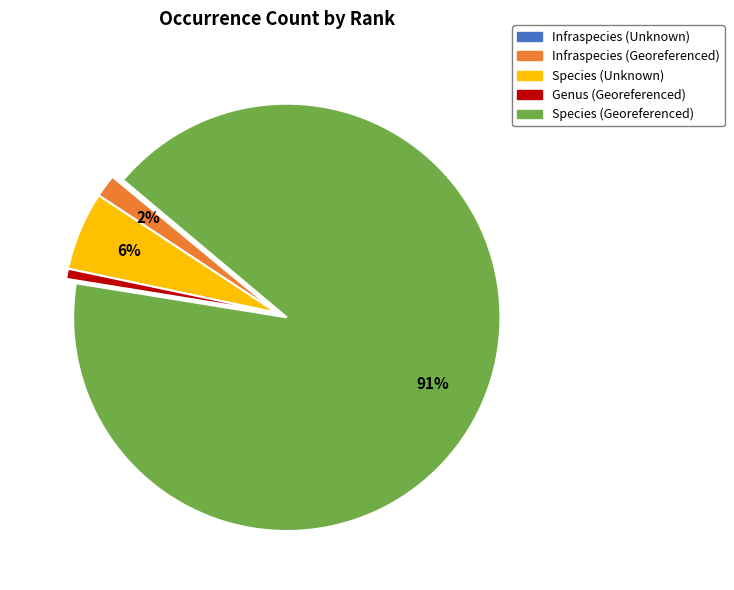

Combined, do Infraspecies (Georeferenced) and Genus (Georeferenced) account for over 50%?

No